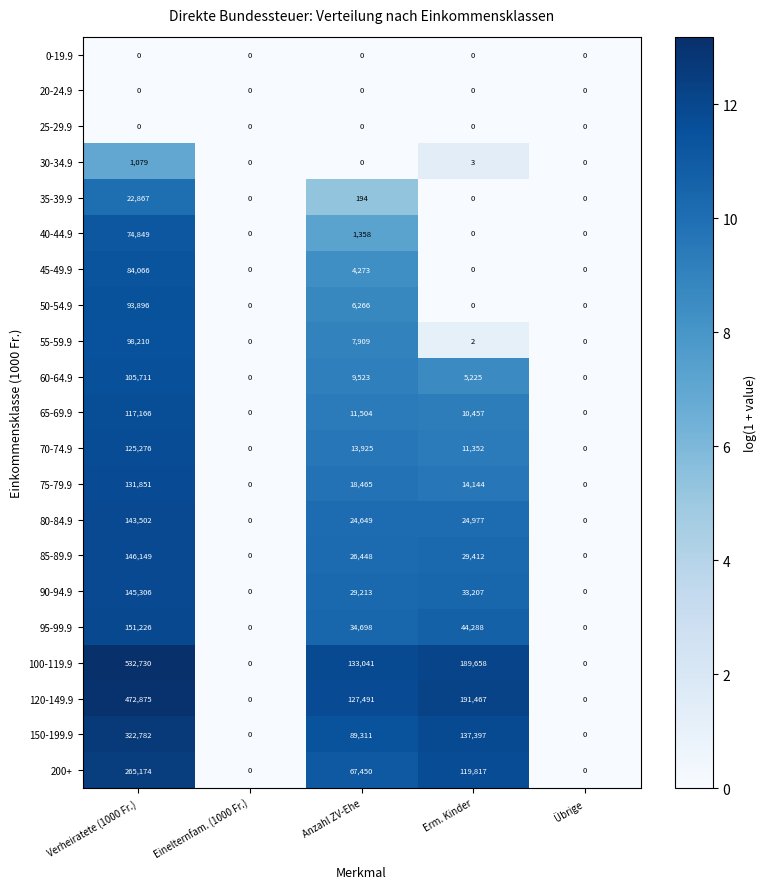

What is the average value of the 50-54.9 series?

20032